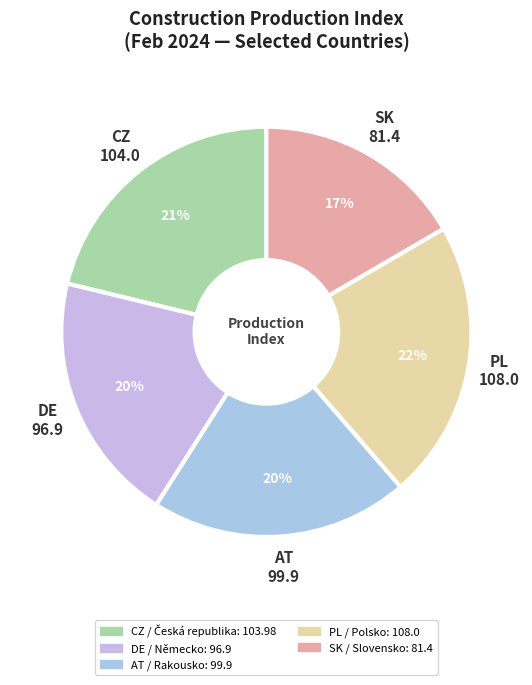

To the nearest percent, what is the difference between the AT / Rakousko and CZ / Česká republika slice percentages?

1%